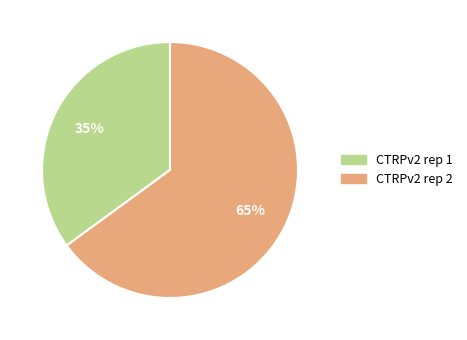

Is the sum of CTRPv2 rep 1 and CTRPv2 rep 2 greater than half?

Yes